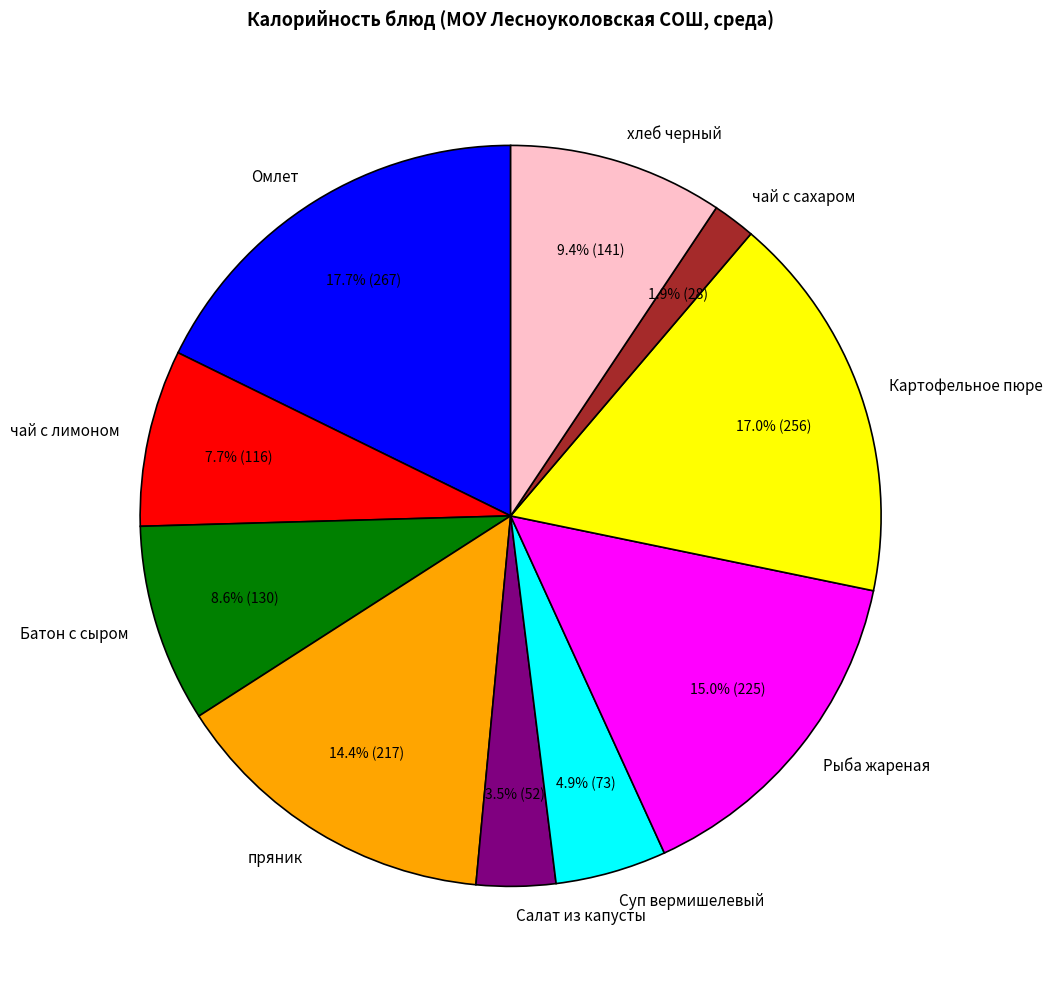

How many slices are in this pie chart?

10